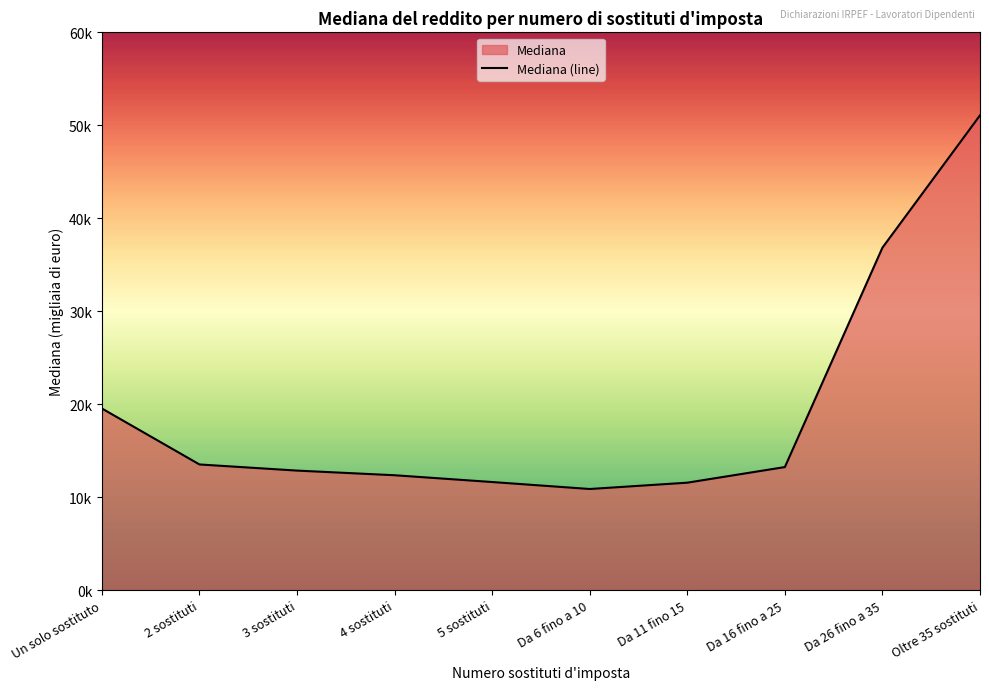

Does the chart display data point markers on the line(s)?

No